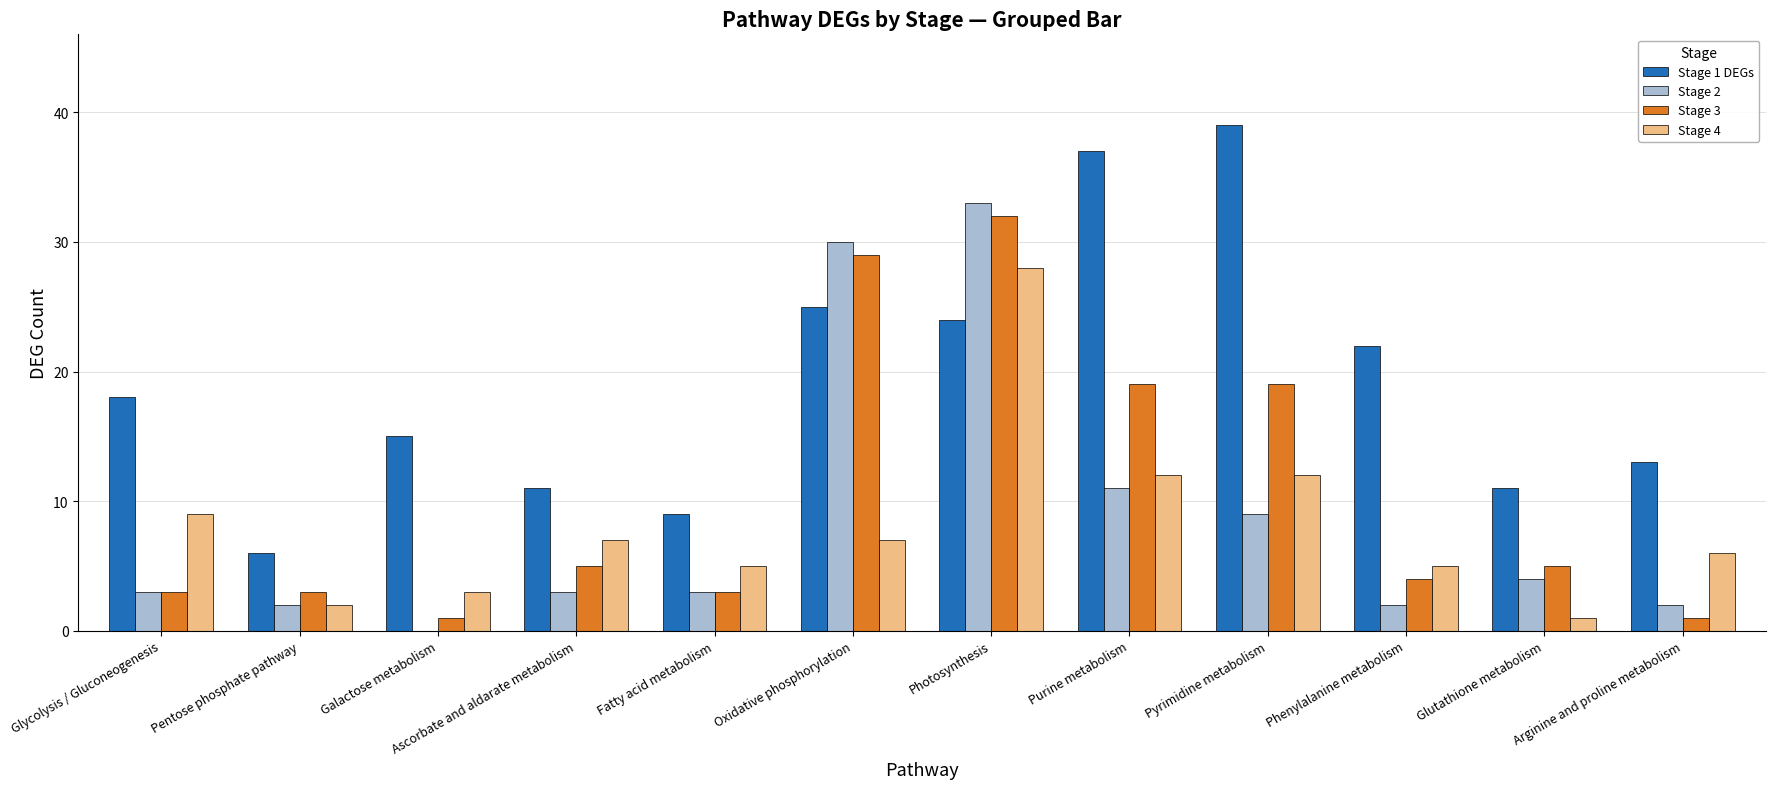

True or false: Stage 2 has a value of -18 at Galactose metabolism.

False